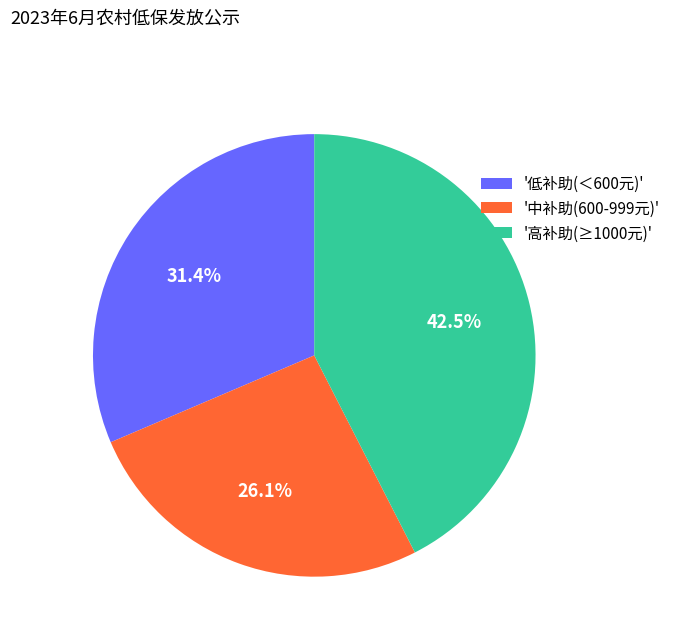

What portion of the pie excludes '低补助(＜600元)'?

68.6%